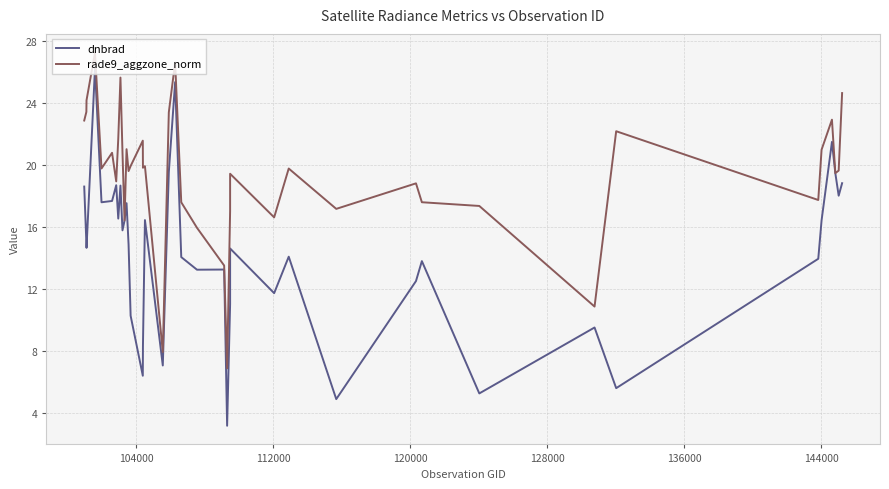

Which series has the largest total across all categories?

rade9_aggzone_norm